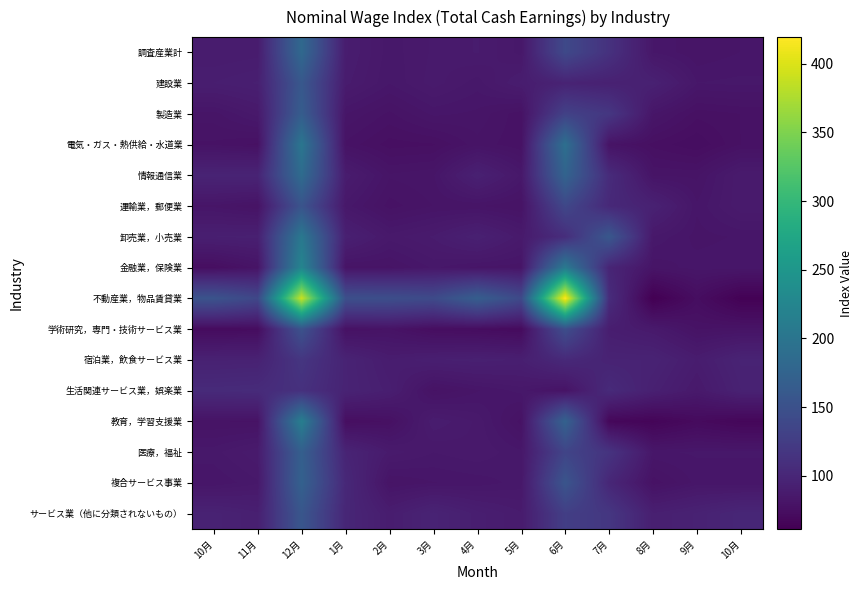

At how many categories does at least one series exceed 183?

2